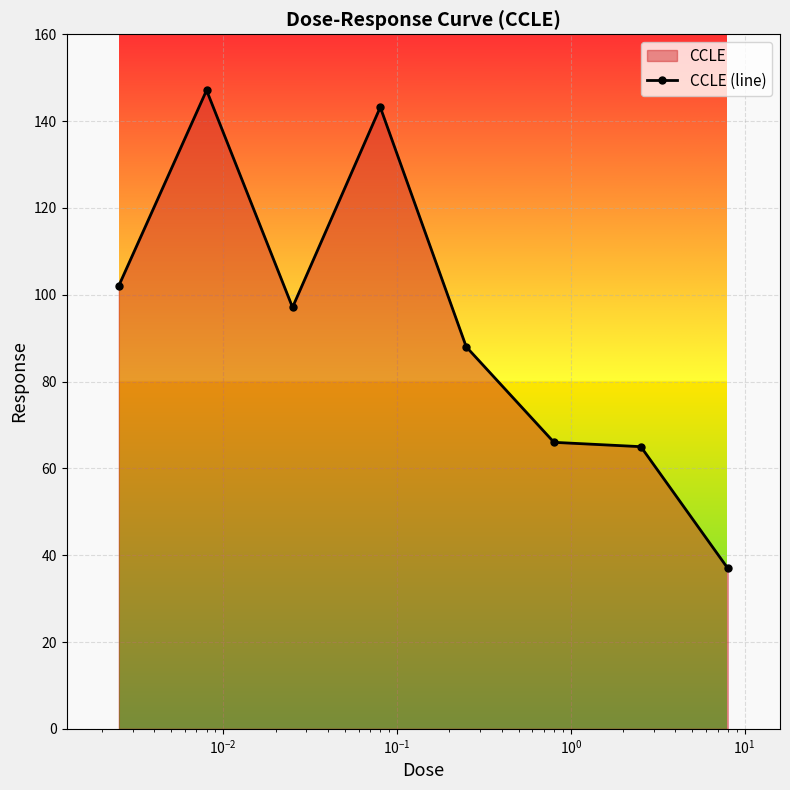

What is the maximum value shown in the chart?

147.1